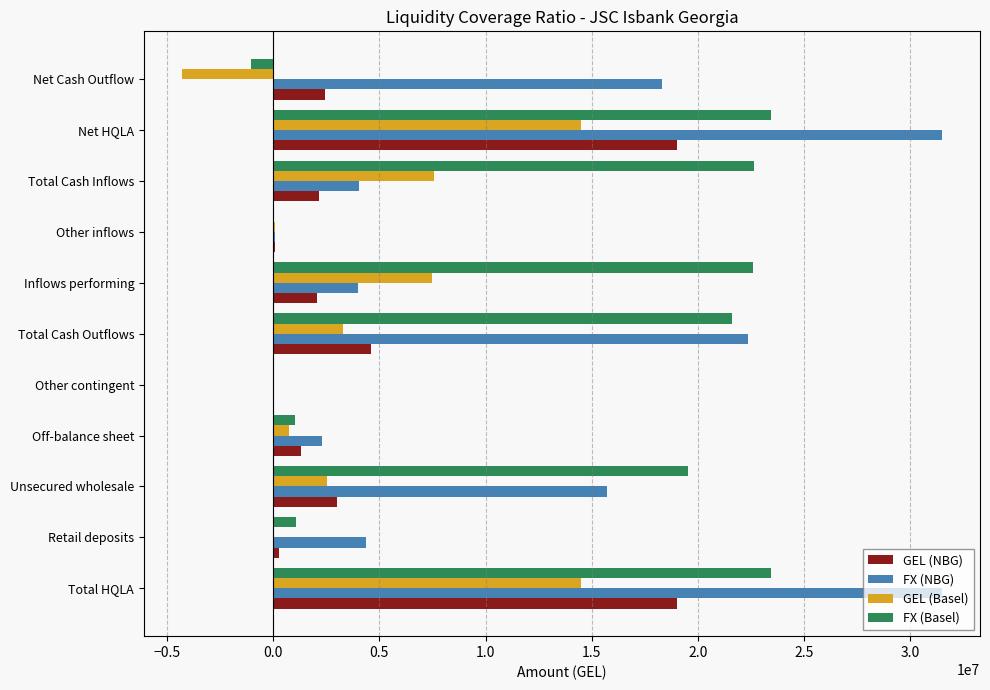

The value of GEL (NBG) at Total Cash Outflows is 4602943.4. True or false?

True